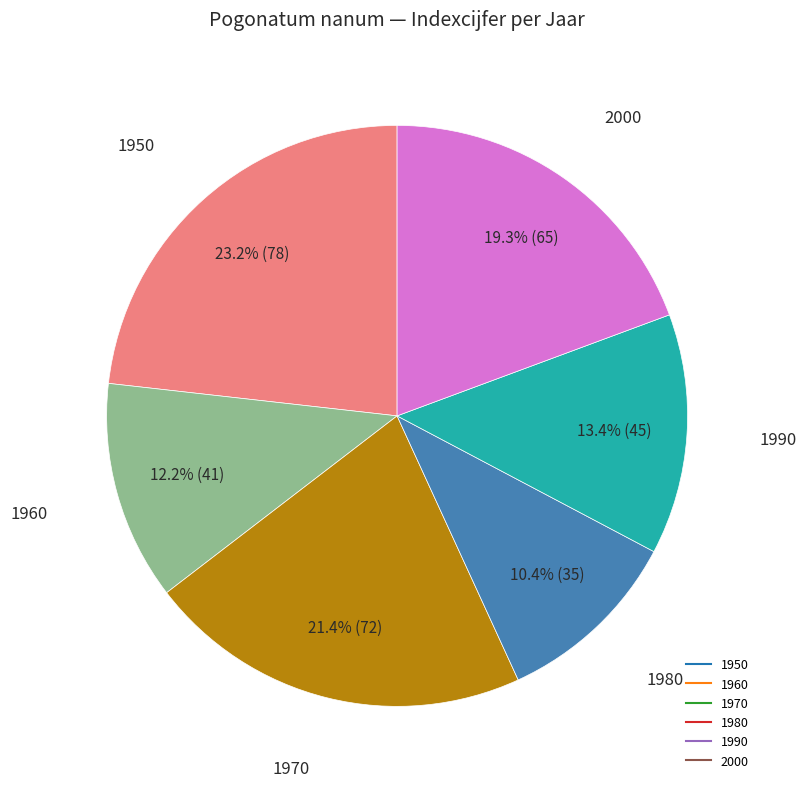

Between 1960 and 1970, which is larger?

1970